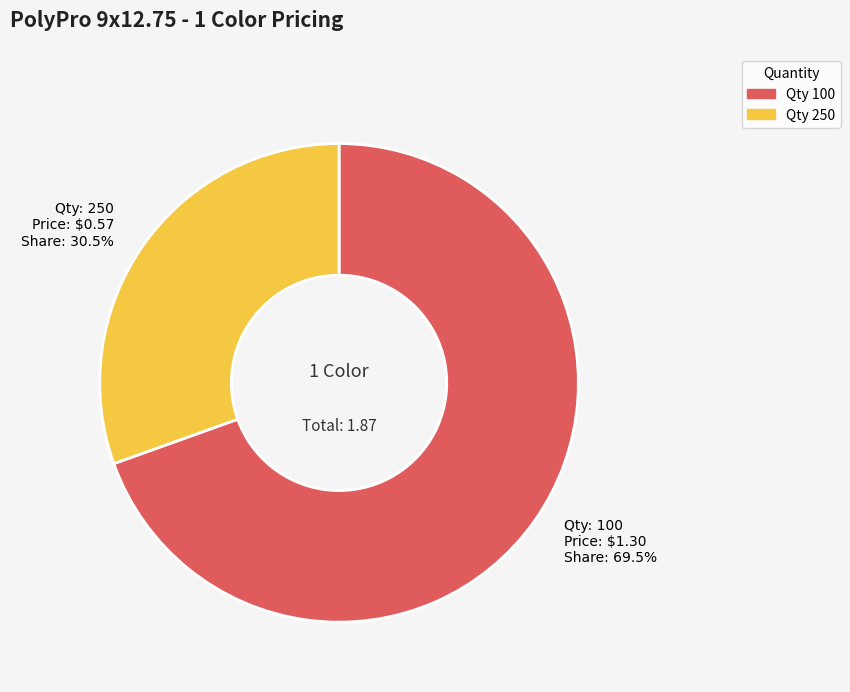

What percentage is NOT represented by Qty 100?

30.5%